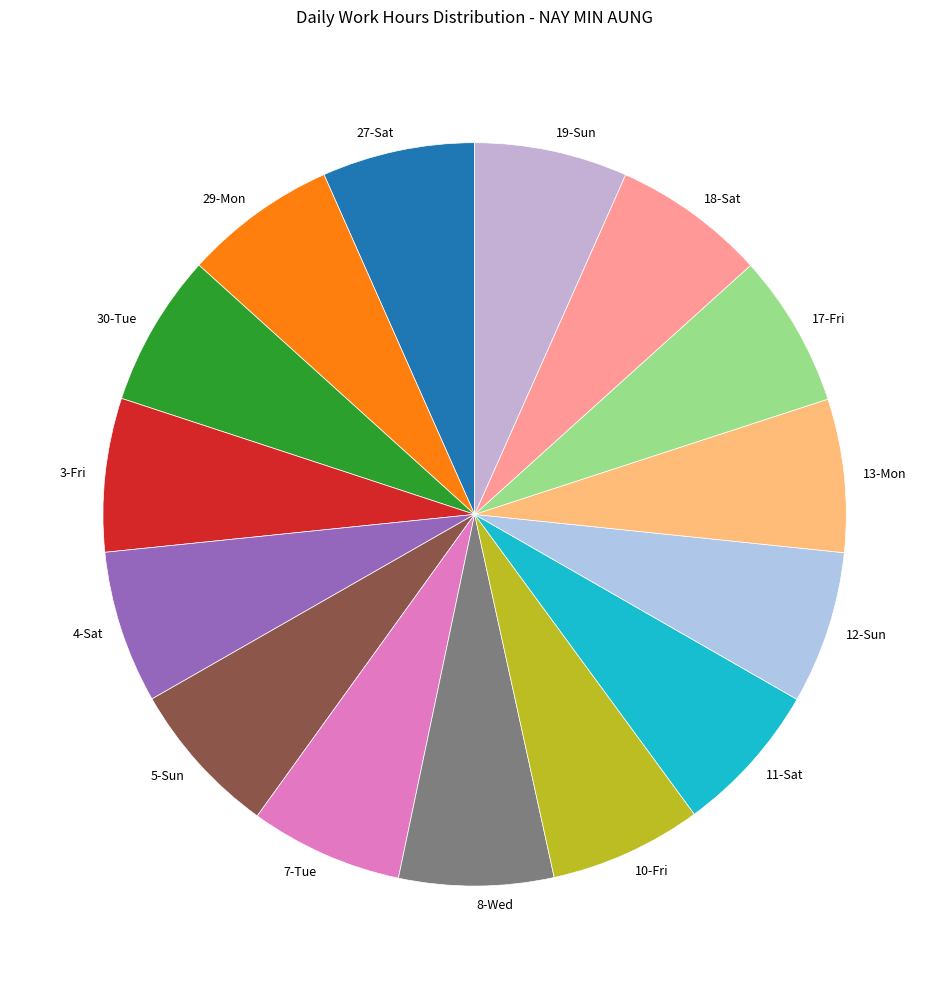

Is the sum of 27-Sat and 7-Tue greater than half?

No